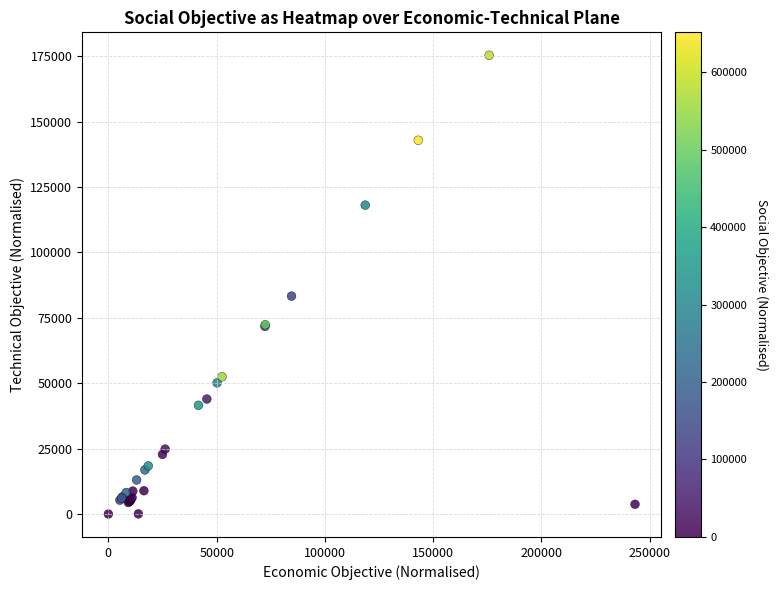

What Y value in the scatter plot is closest to 87701?

83322